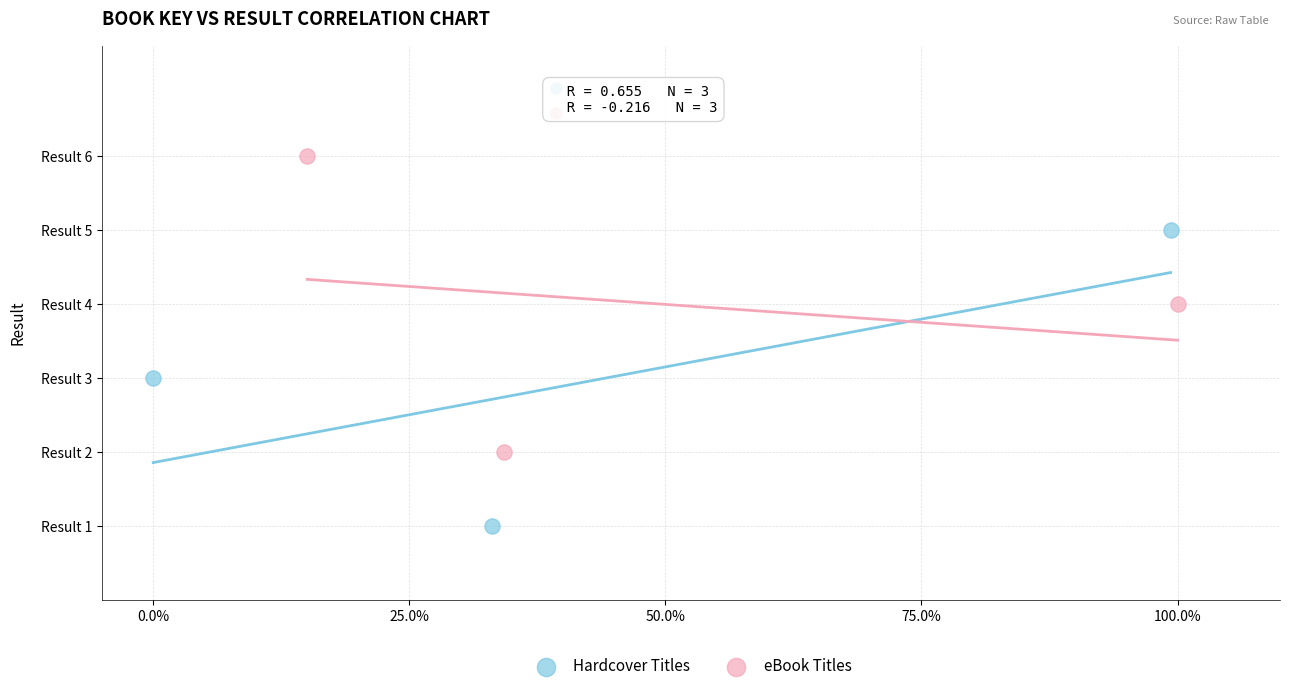

Which series contains the lowest Y value?

Hardcover Titles